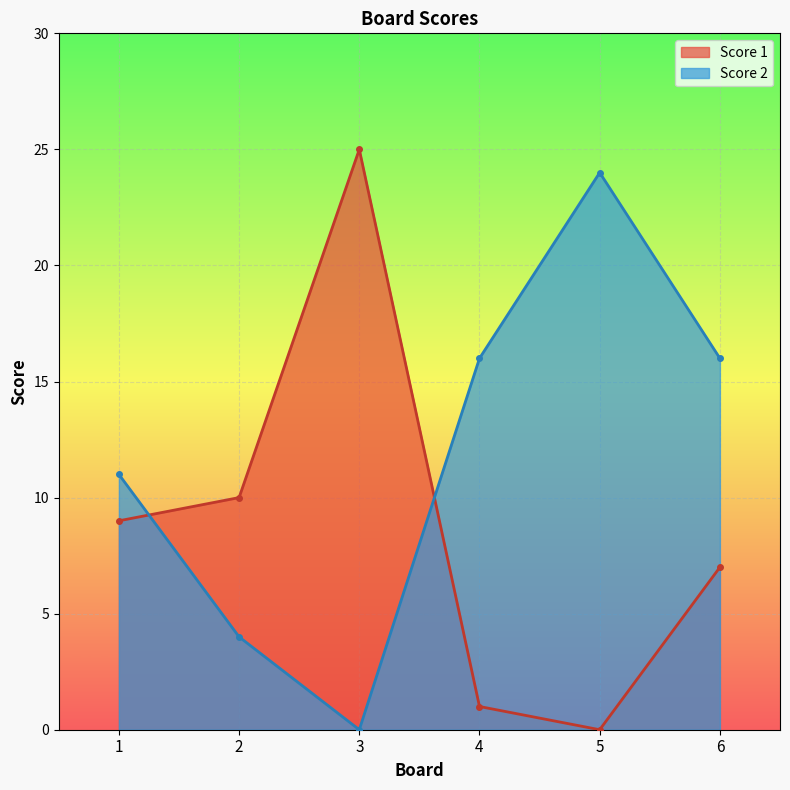

What is the difference between the maximum and minimum values in the Score 2 series?

24